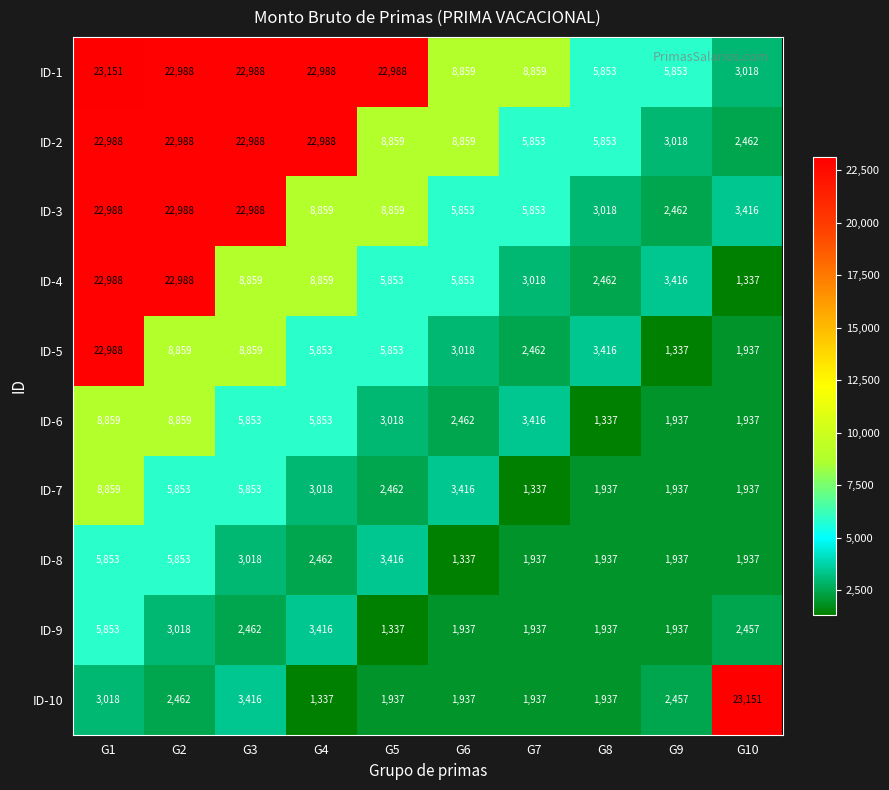

What is the difference between the second highest and minimum values in the ID-1 series?

19970